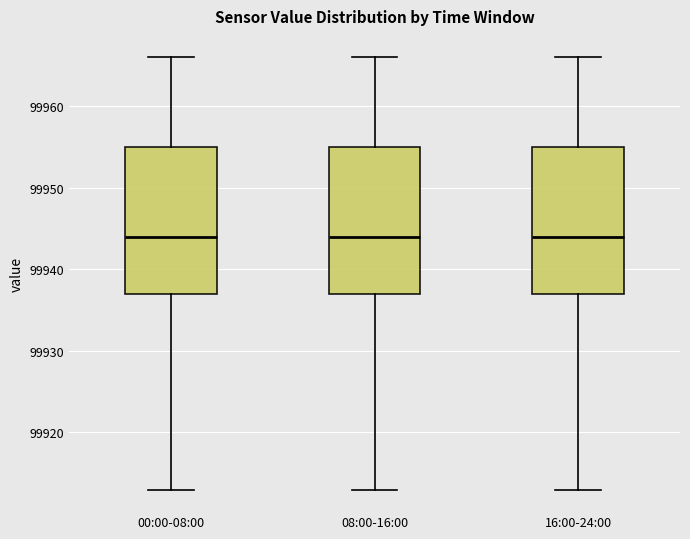

Reading left to right, read every box against the y-axis: the position of its median line, the range the box covers, and the ends of its whiskers. The values are not printed on the chart, so give them approximately, as read against the axis.

00:00-08:00: median 99944, box 99937 to 99955, whiskers 99913 to 99966
08:00-16:00: median 99944, box 99937 to 99955, whiskers 99913 to 99966
16:00-24:00: median 99944, box 99937 to 99955, whiskers 99913 to 99966